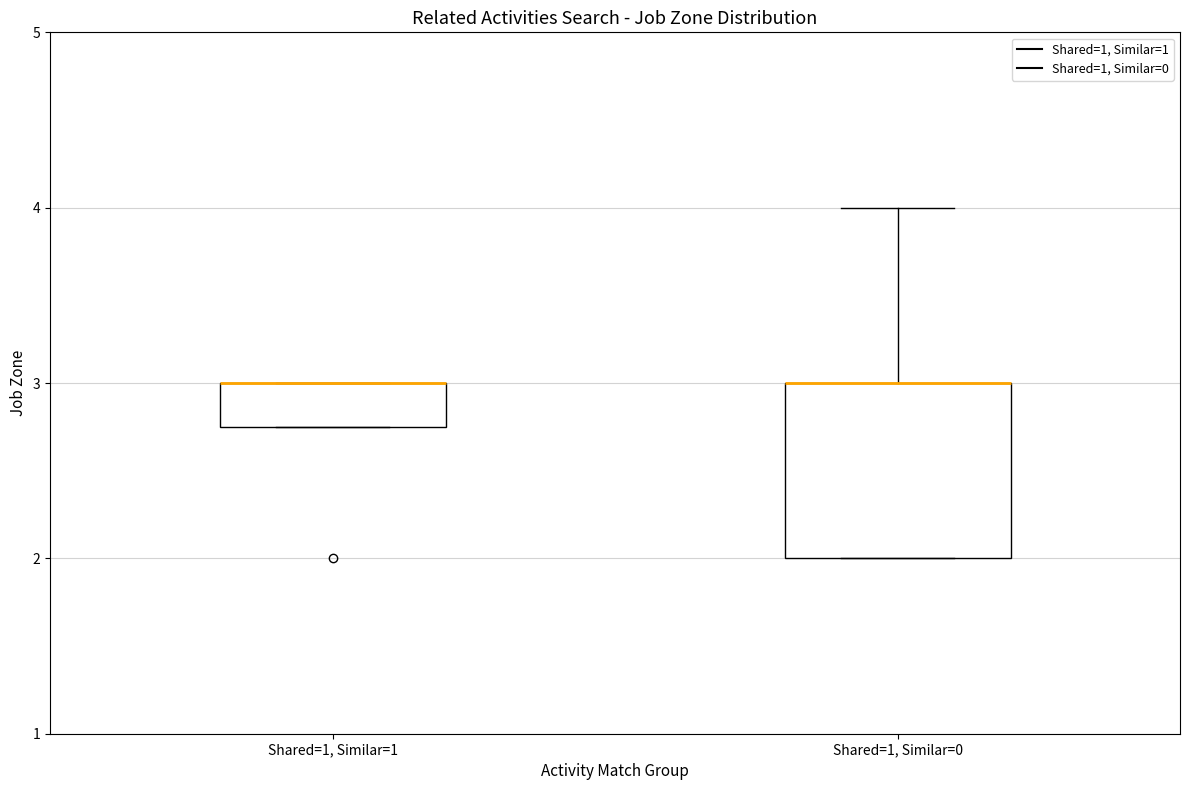

Where does the upper whisker of the box for Shared=1, Similar=0 end on the y-axis? The values are not printed on the chart, so give them approximately, as read against the axis.

4.0